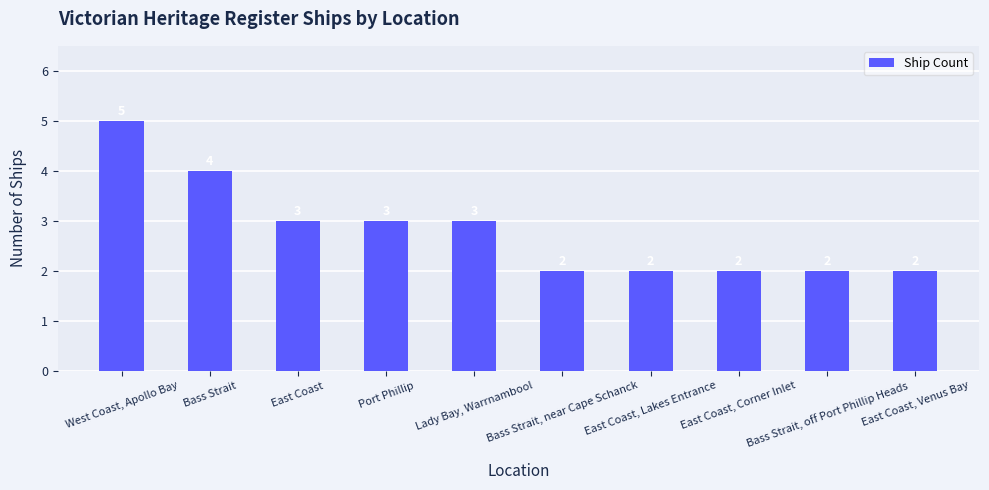

Reading right to left, list all the values displayed in this chart.

2	2	2	2	2	3	3	3	4	5